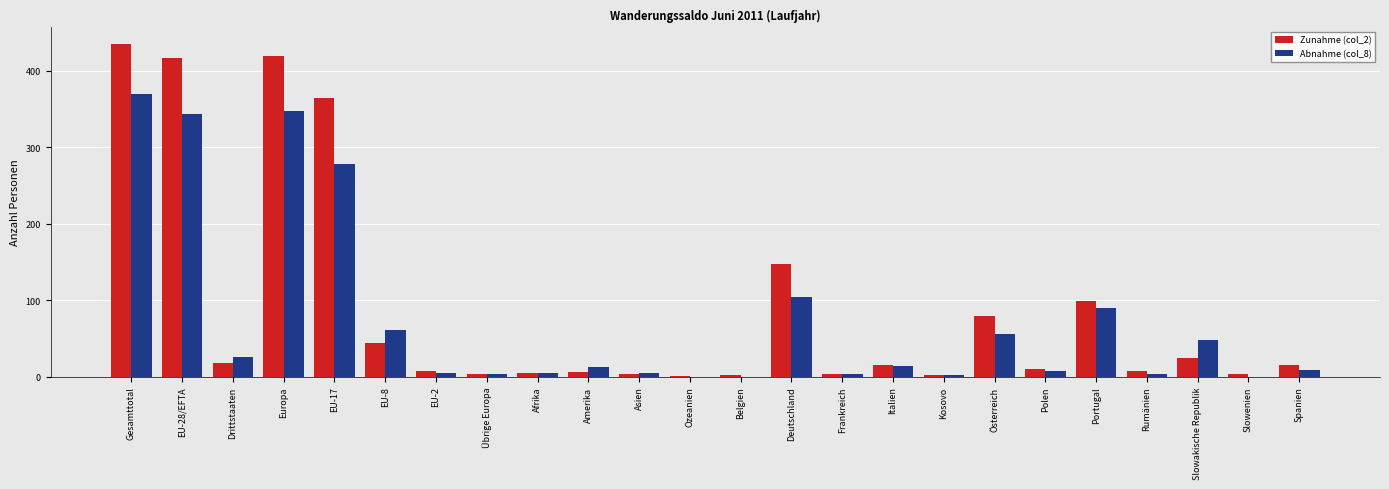

What is the total value across all series at Europa?

767